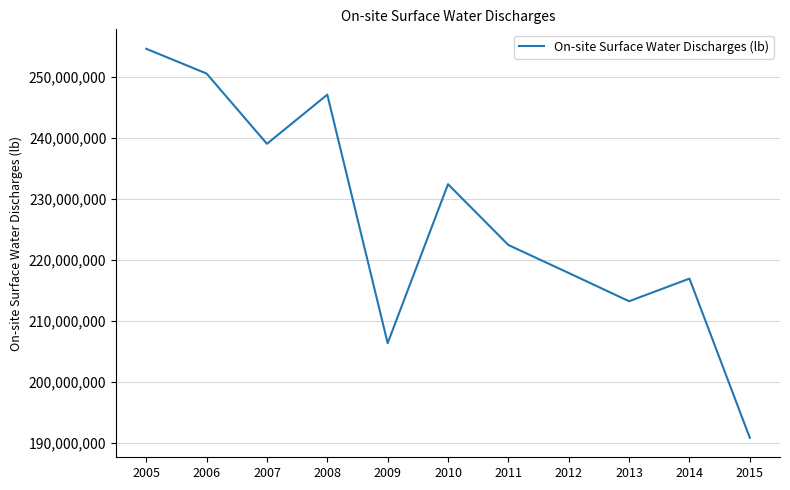

The chart shows a value of 96294045 at 2009. True or false?

False